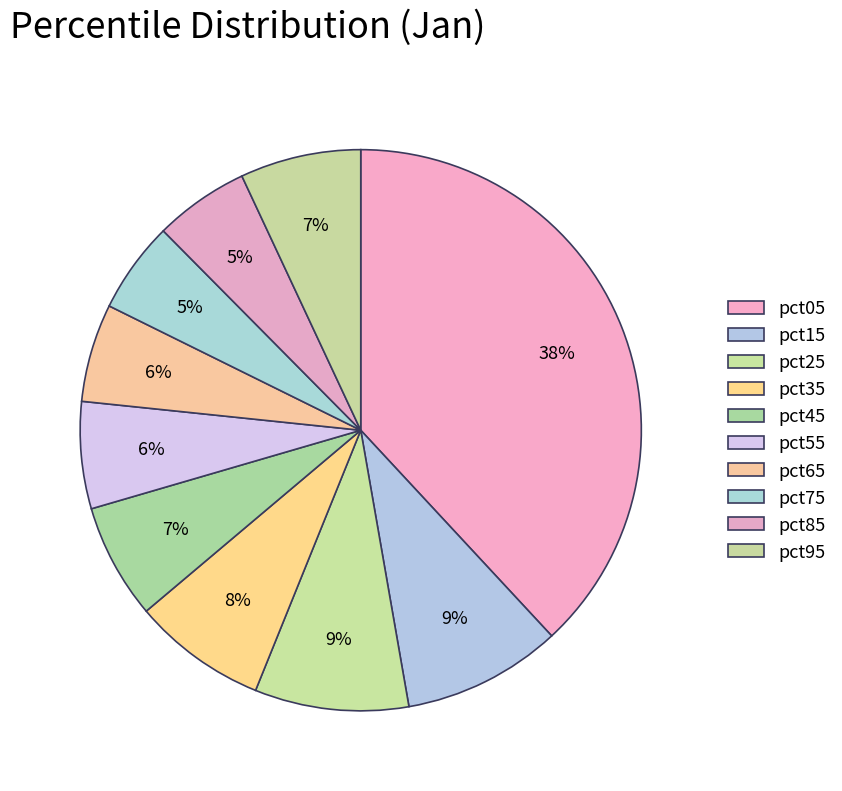

How many segments does this pie chart have?

10